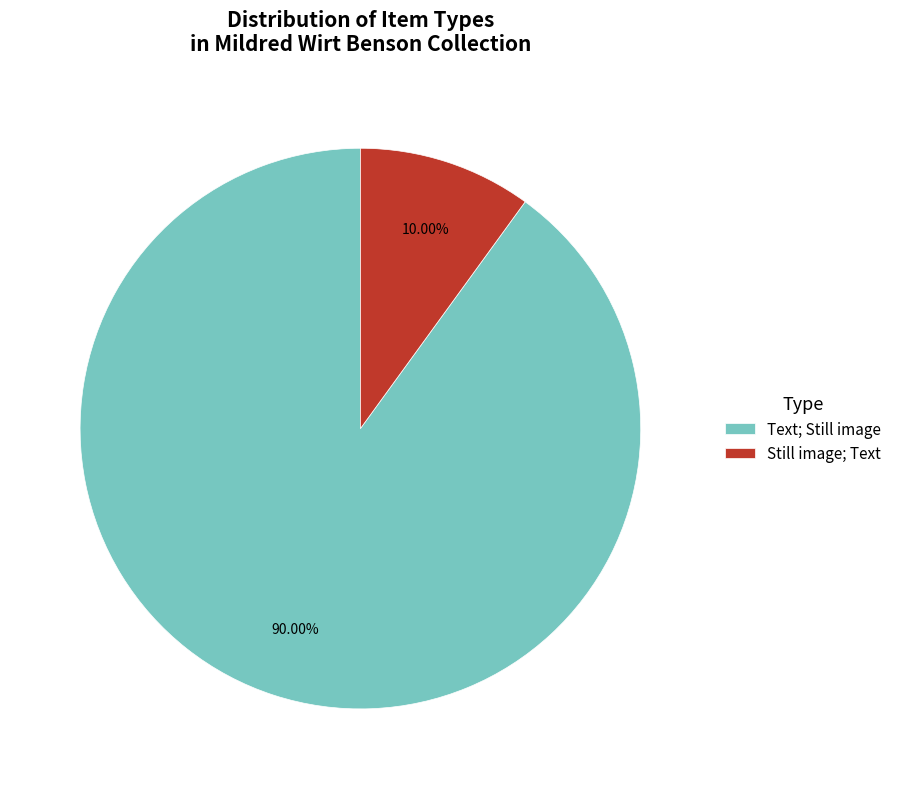

Does any single category account for the majority?

Yes